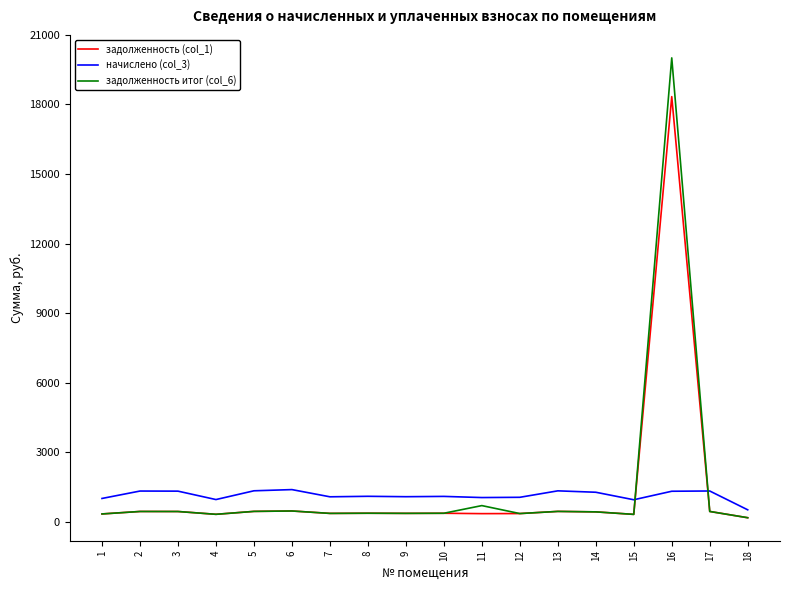

Which series has the largest range (max minus min)?

задолженность итог (col_6)